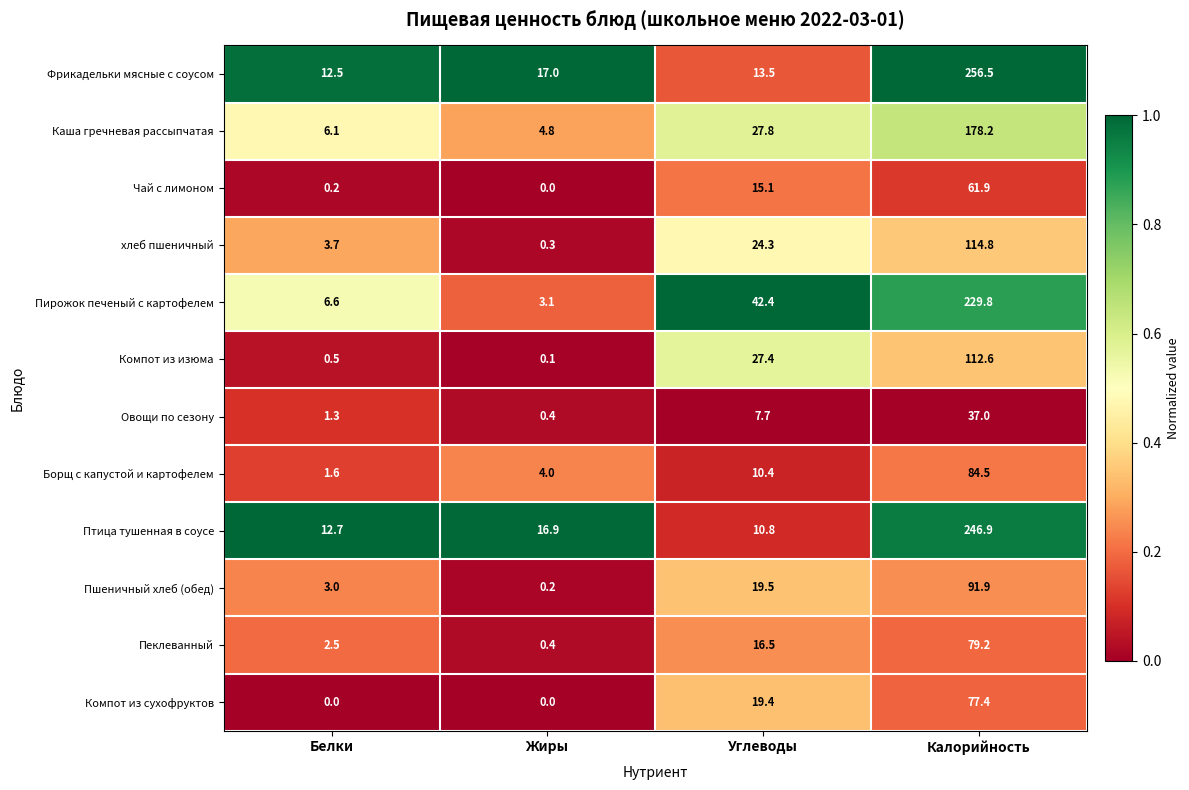

Which series changed the most between Жиры and Калорийность?

Фрикадельки мясные с соусом